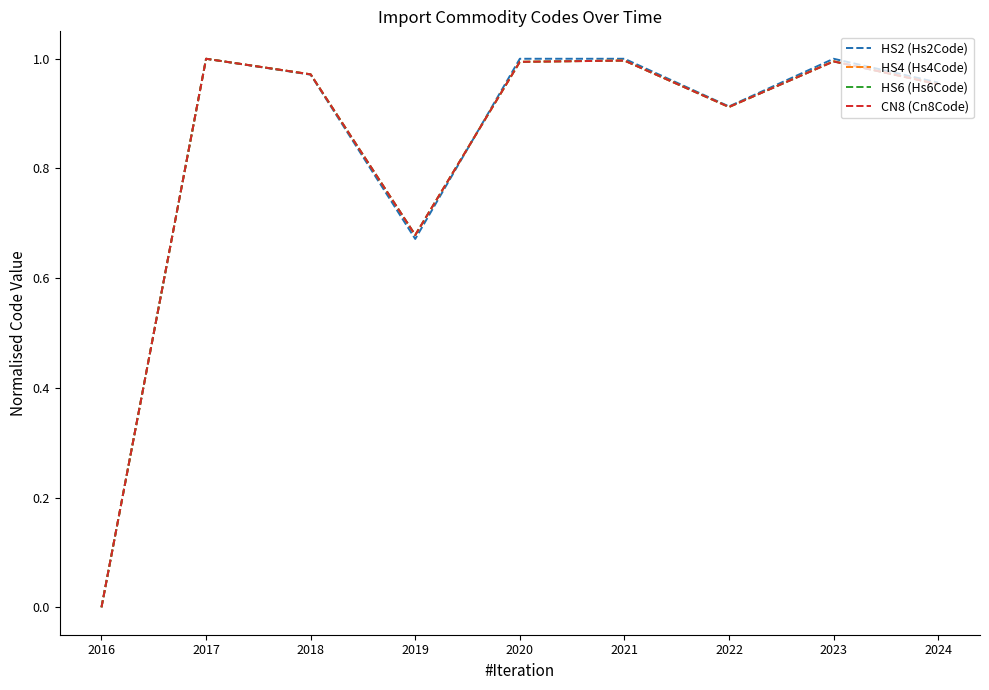

Is the value of HS6 (Hs6Code) at 2022 greater than the value of HS4 (Hs4Code) at 2021?

No